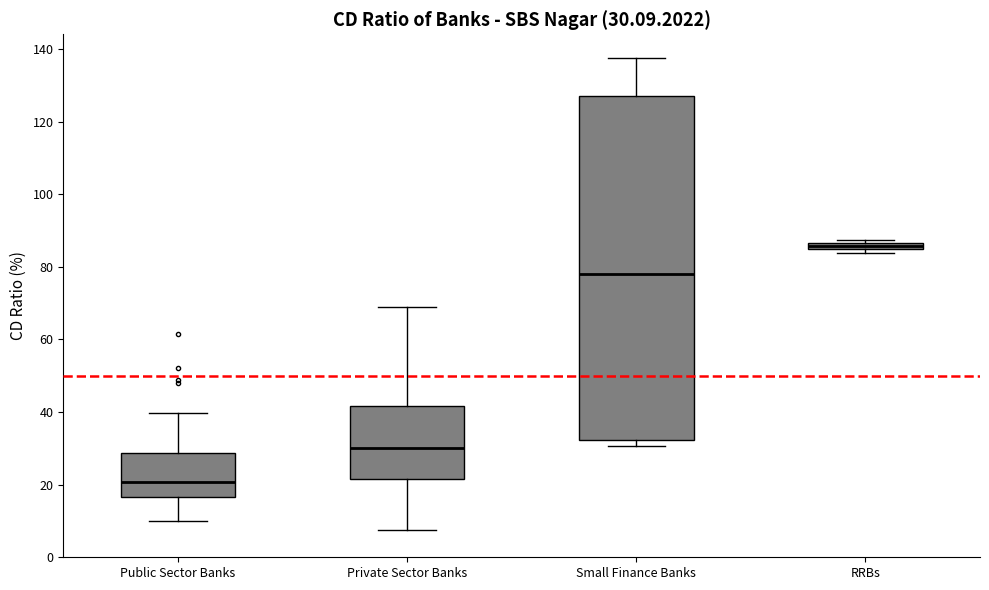

Which box's median line is the highest?

RRBs